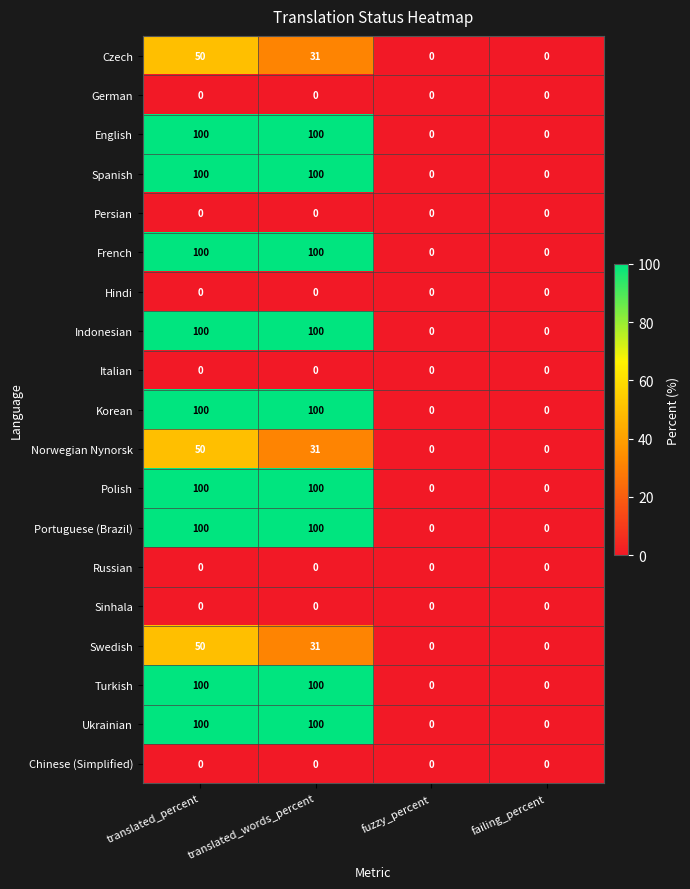

What value does the Swedish series have at translated_percent?

50